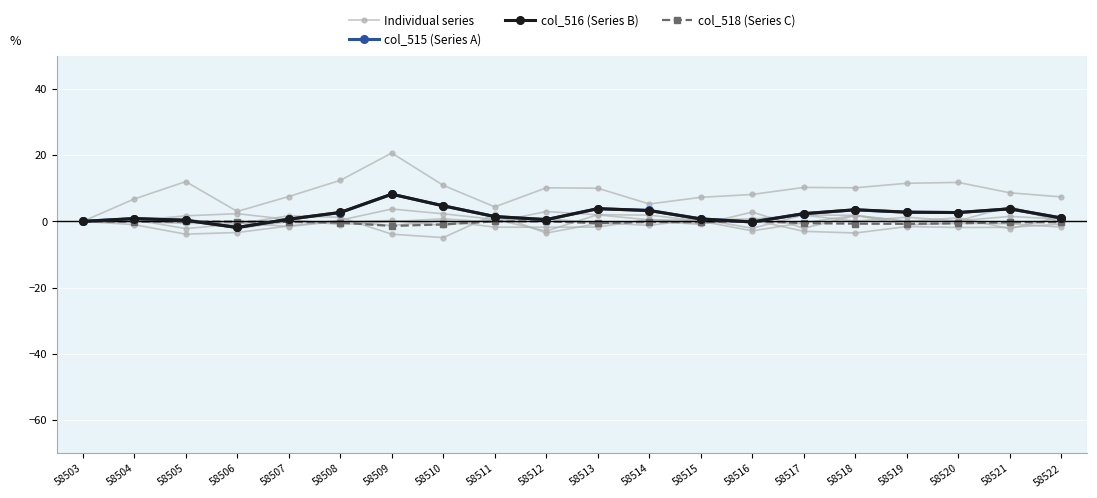

At 58522, list the series in order from smallest to largest.

col_518 (Series C), col_515 (Series A), col_516 (Series B), Individual series